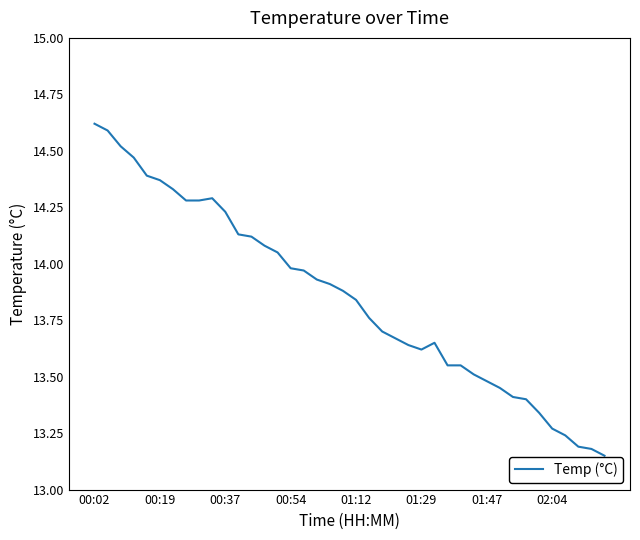

What is the greatest value displayed?

14.6